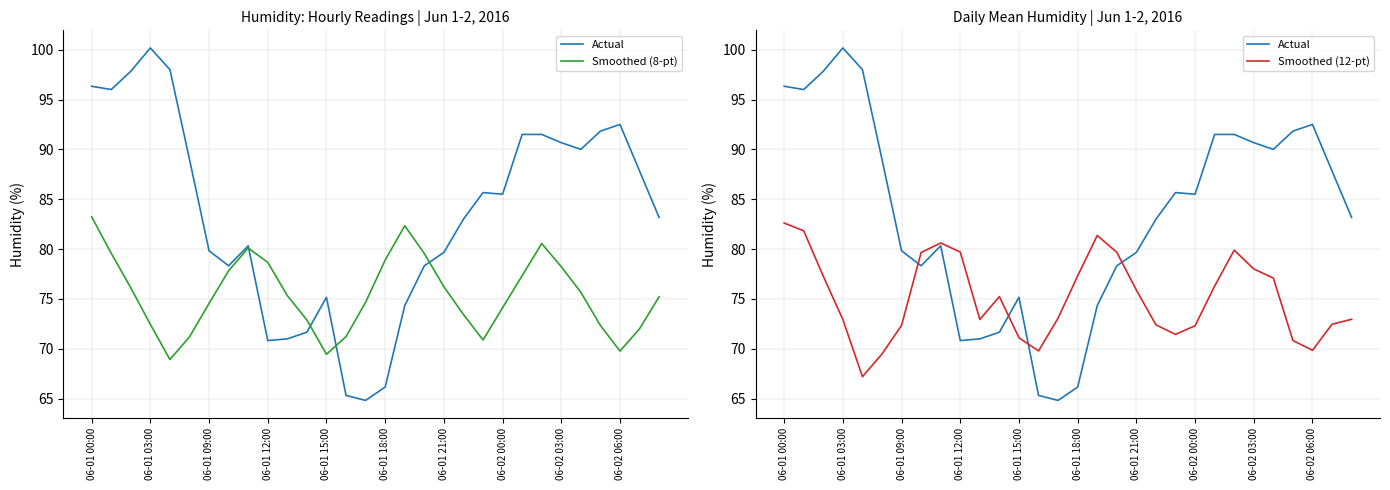

What are all the series names shown in the legend?

Actual, Smoothed (8-pt), Smoothed (12-pt)